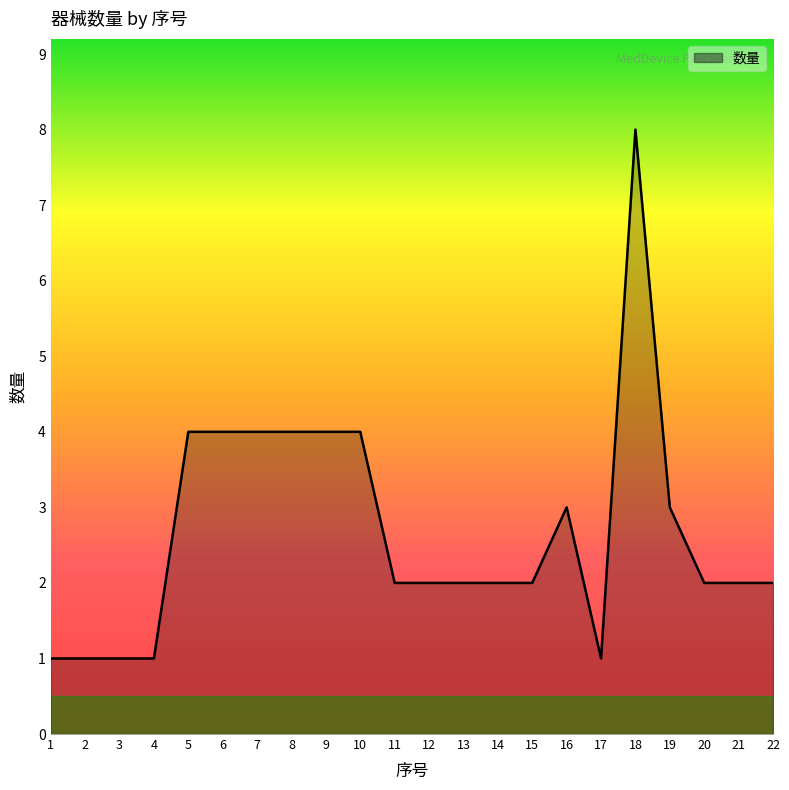

Where does the data first go above 2?

5